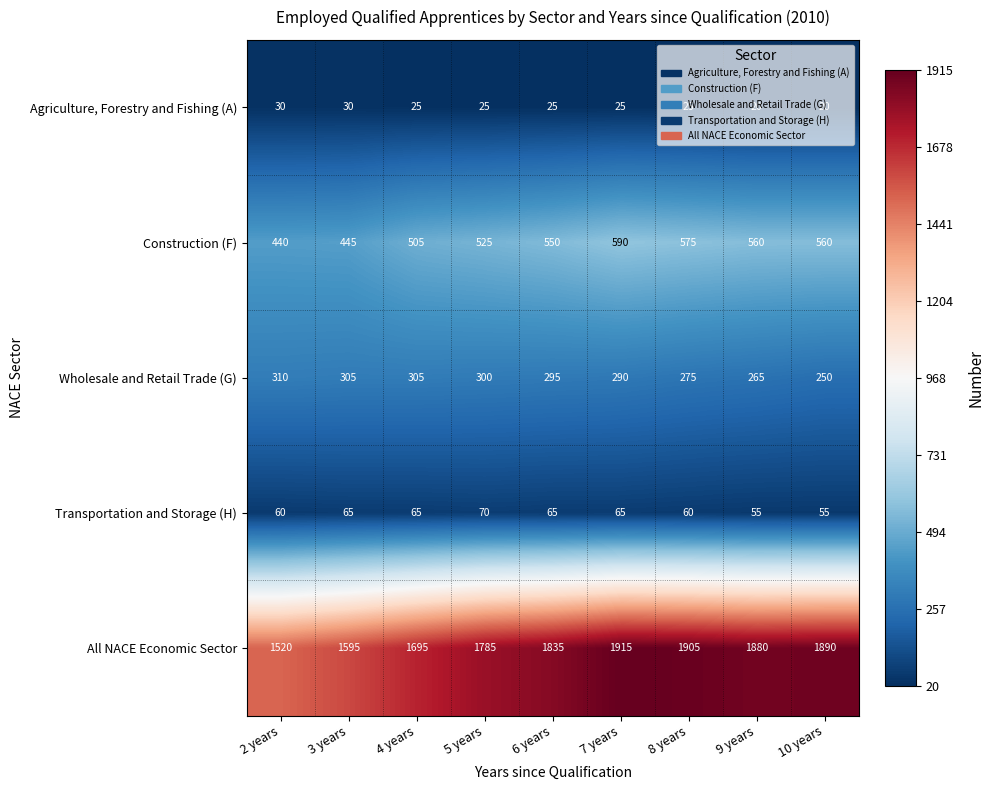

What is the difference between the second highest and minimum values in the Transportation and Storage (H) series?

10